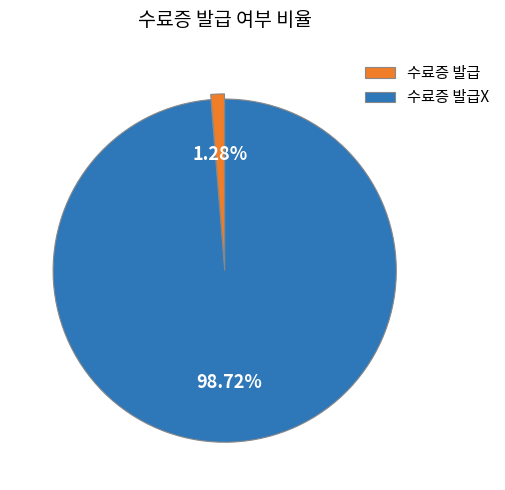

To the nearest percent, what portion does 수료증 발급X represent?

99%